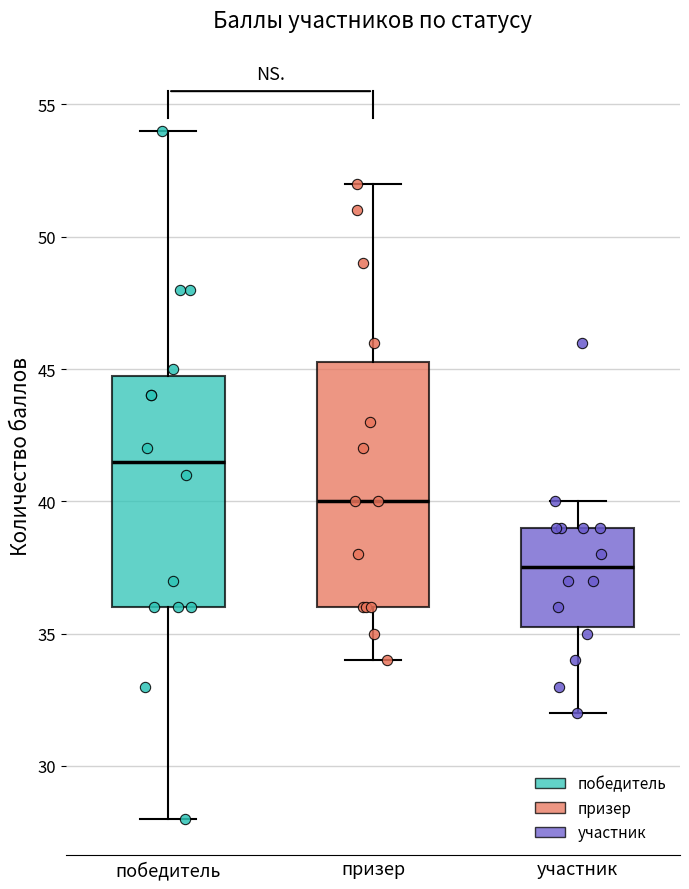

Which box has the lowest median line?

участник